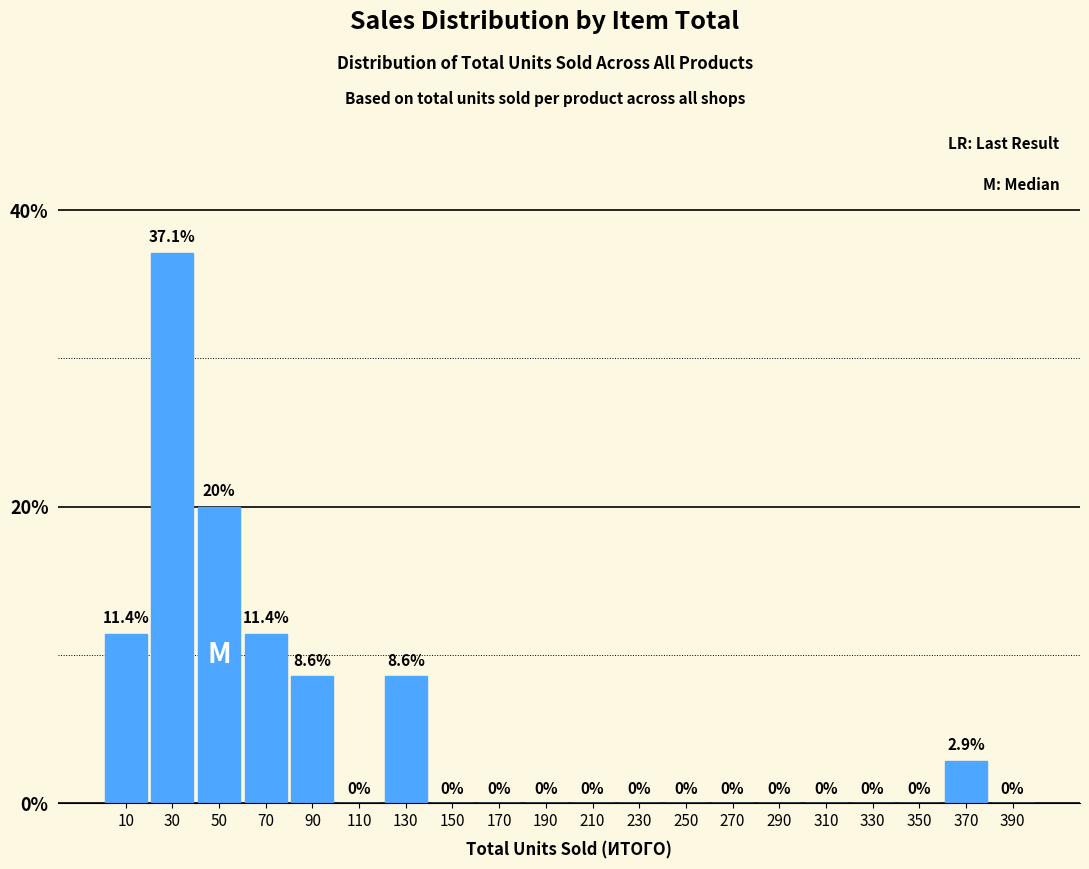

Which range on the x-axis has the tallest bar?

20 to 40